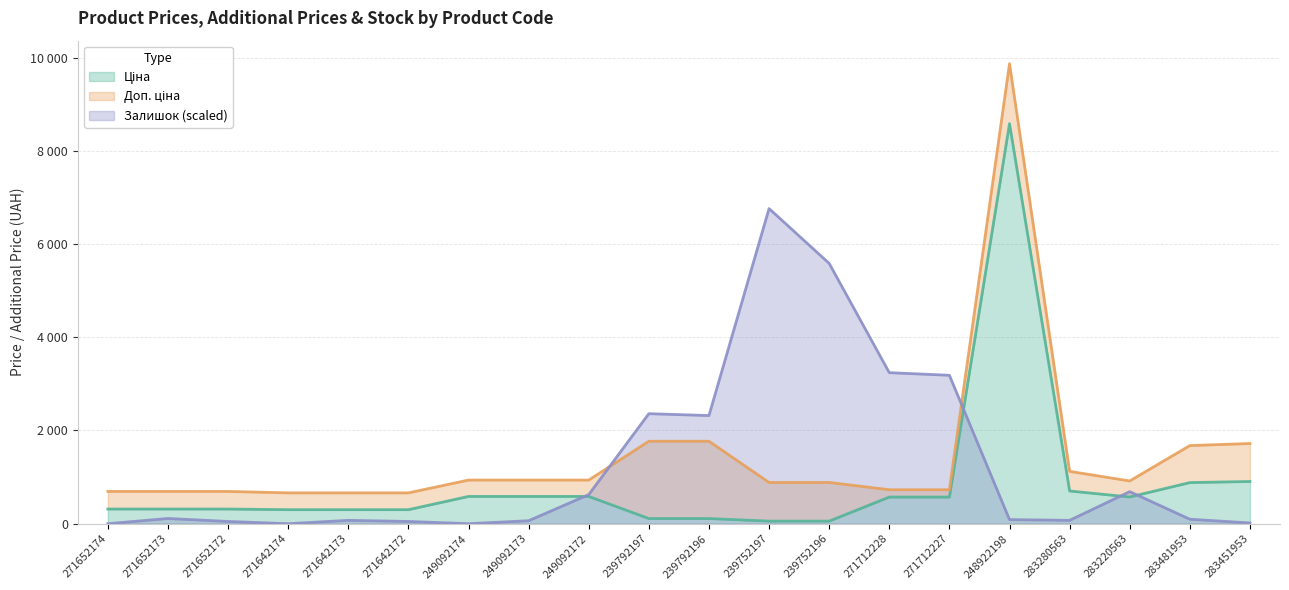

Does the chart have visible grid lines?

Yes